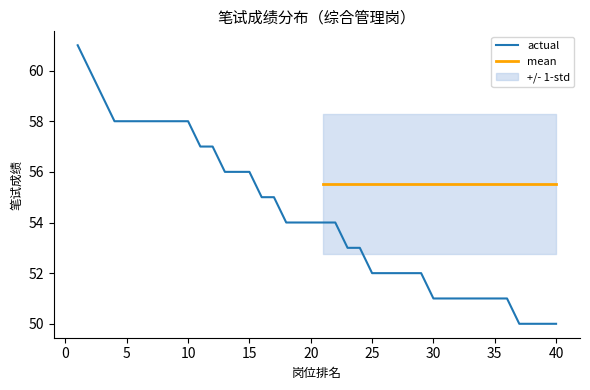

List the series in order of their peak value, lowest first.

std_lower, mean, std_upper, actual